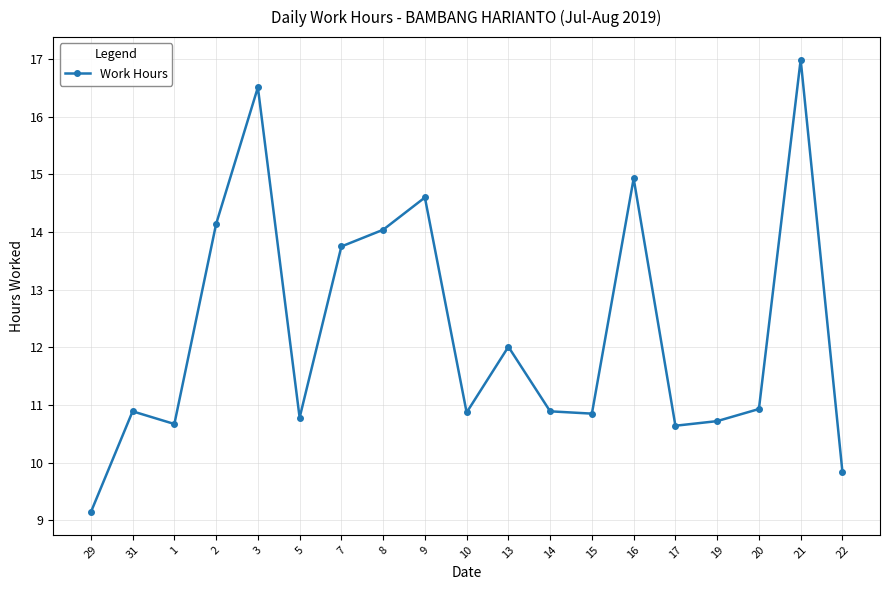

What is the maximum value shown in the chart?

17.0